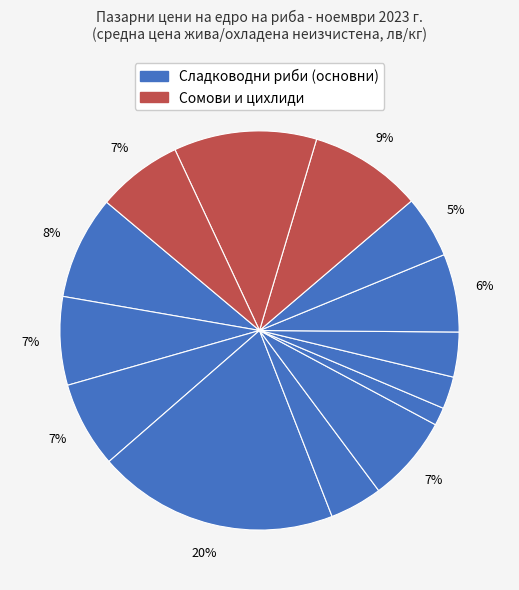

Is there any slice that represents more than half of the pie?

No